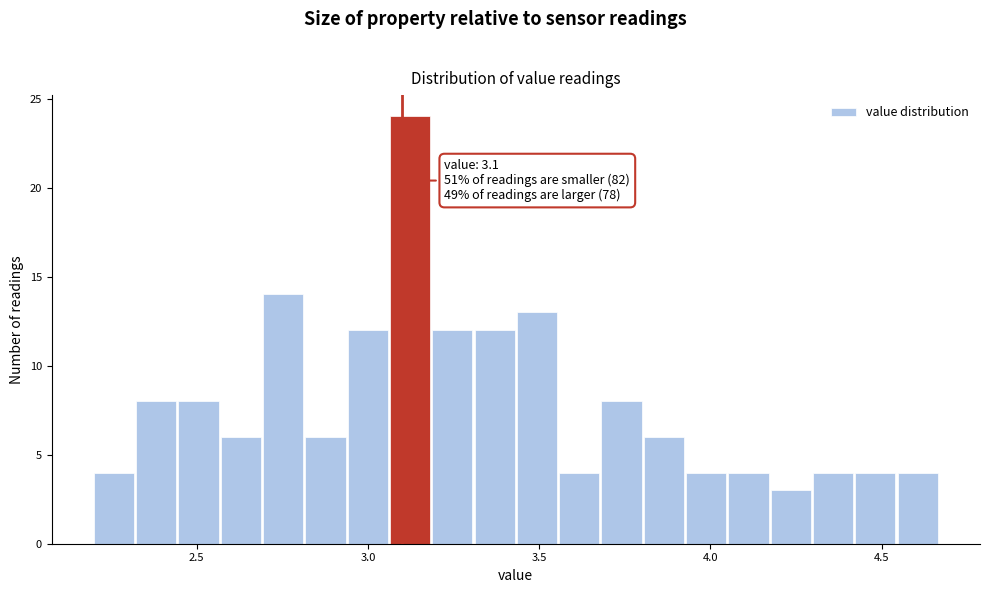

Read against the x-axis, roughly where is the centre of the tallest bar?

3.10